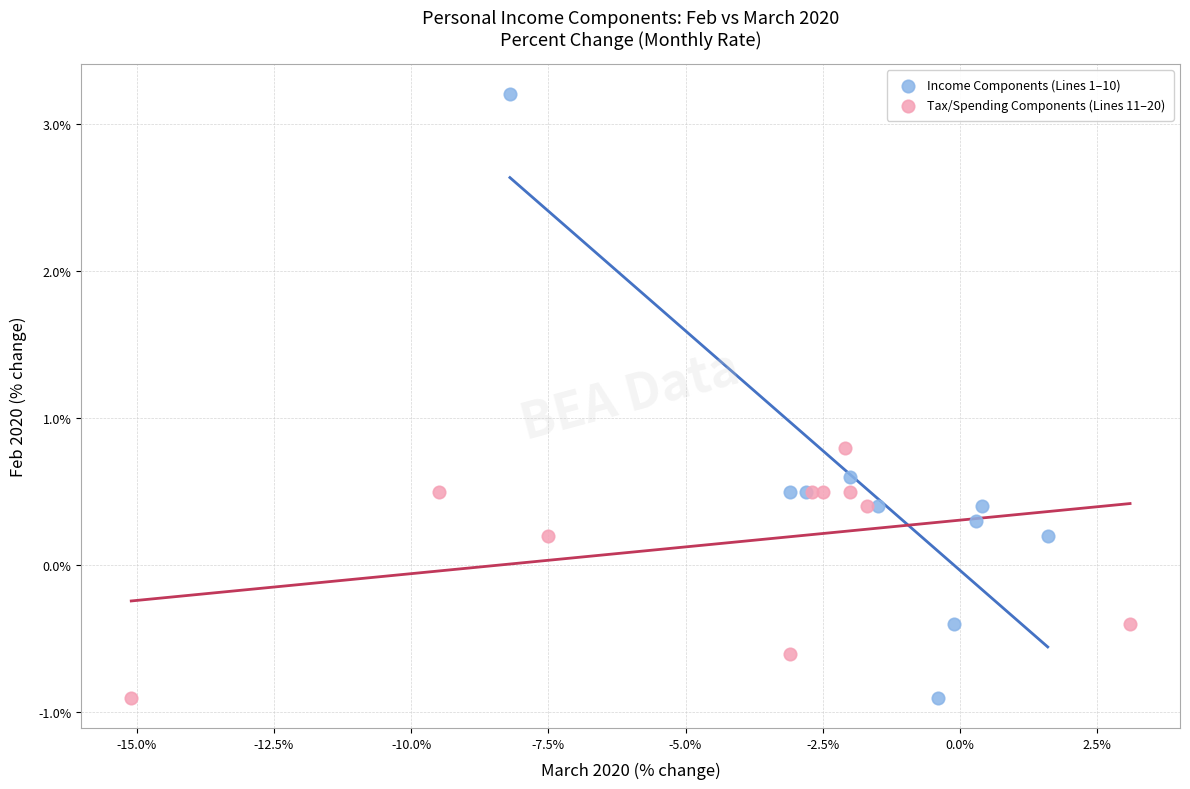

Which series has the largest Y range (max minus min)?

Income Components (Lines 1–10)